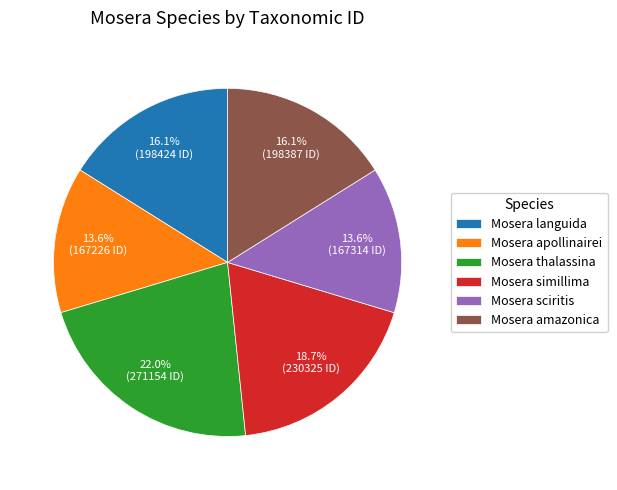

What is the largest slice in the pie chart?

Mosera thalassina